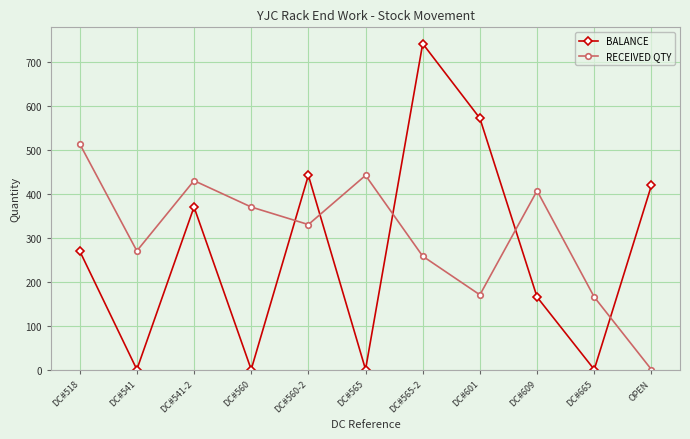

The value of RECEIVED QTY at OPEN is 0. True or false?

True